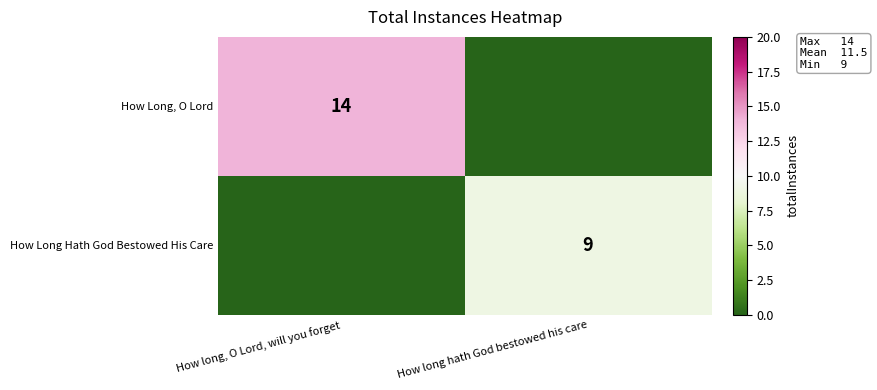

Between How long hath God bestowed his care and How long, O Lord, will you forget, which is larger?

How long, O Lord, will you forget